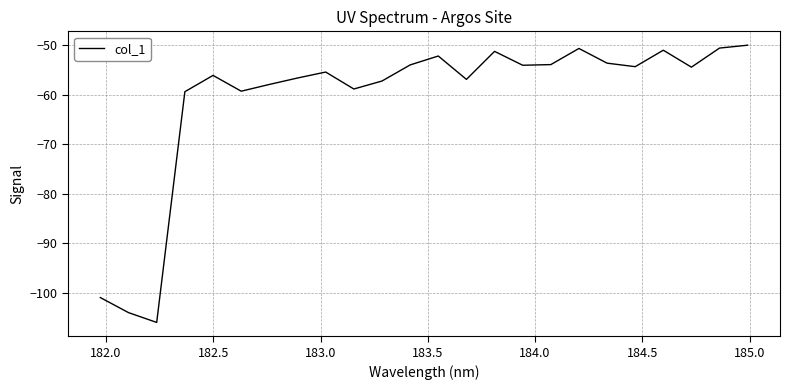

What is the maximum value shown in the chart?

-50.0